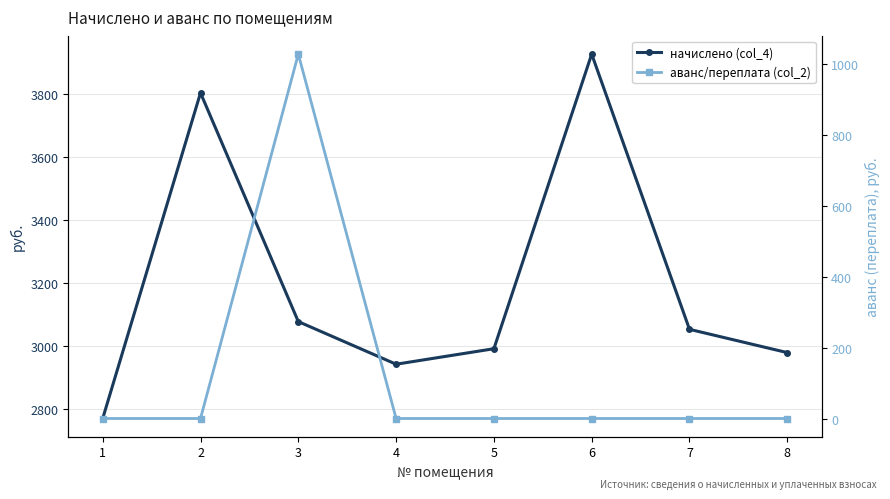

What is the sum of the начислено (col_4) values at 8 and 5?

5971.3